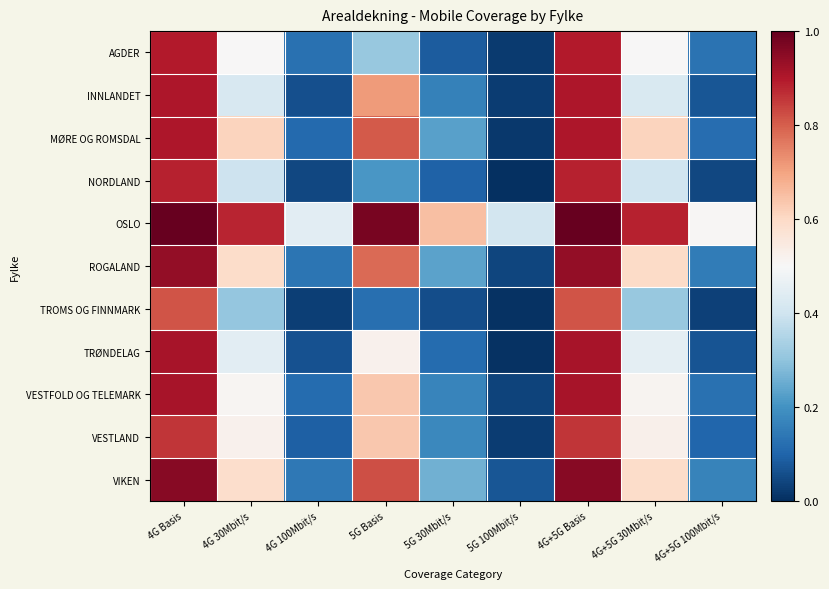

What is the total value across all series at 4G 100Mbit/s?

1.4